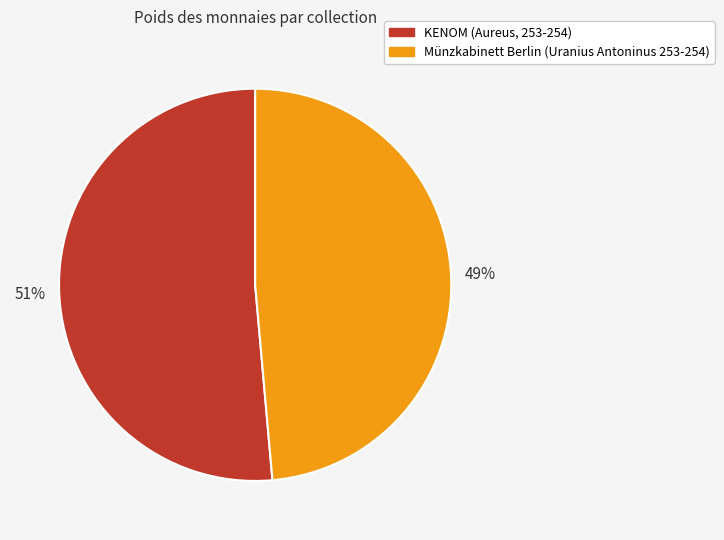

To the nearest percent, what is the average slice percentage?

50%